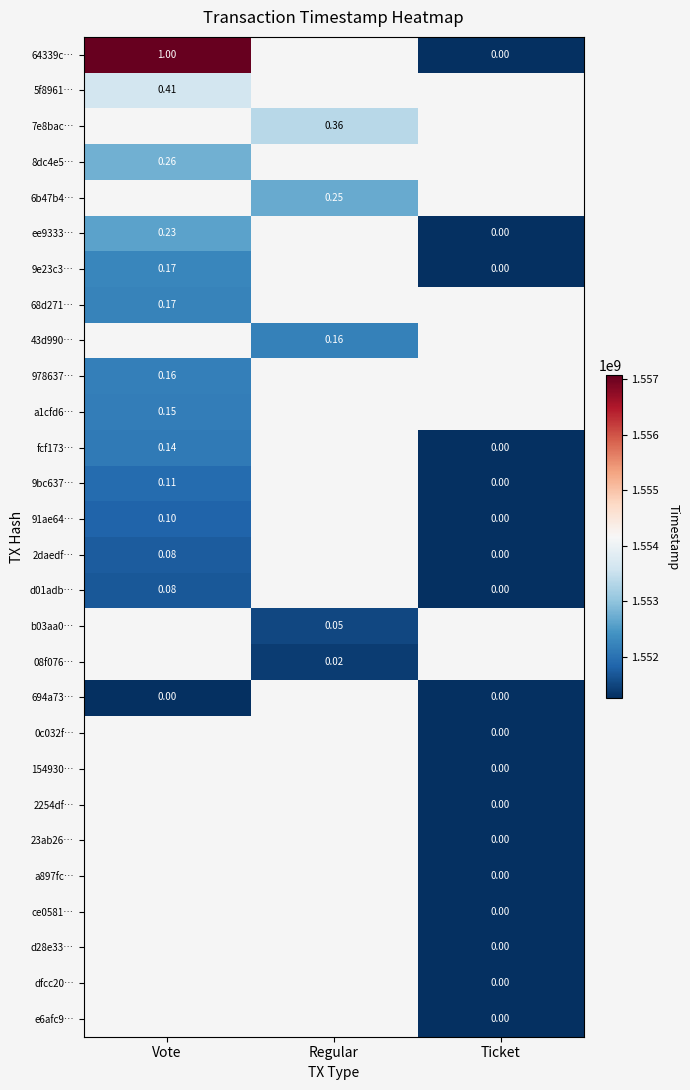

Is the value of 978637… at Ticket greater than the value of 43d990… at Regular?

No